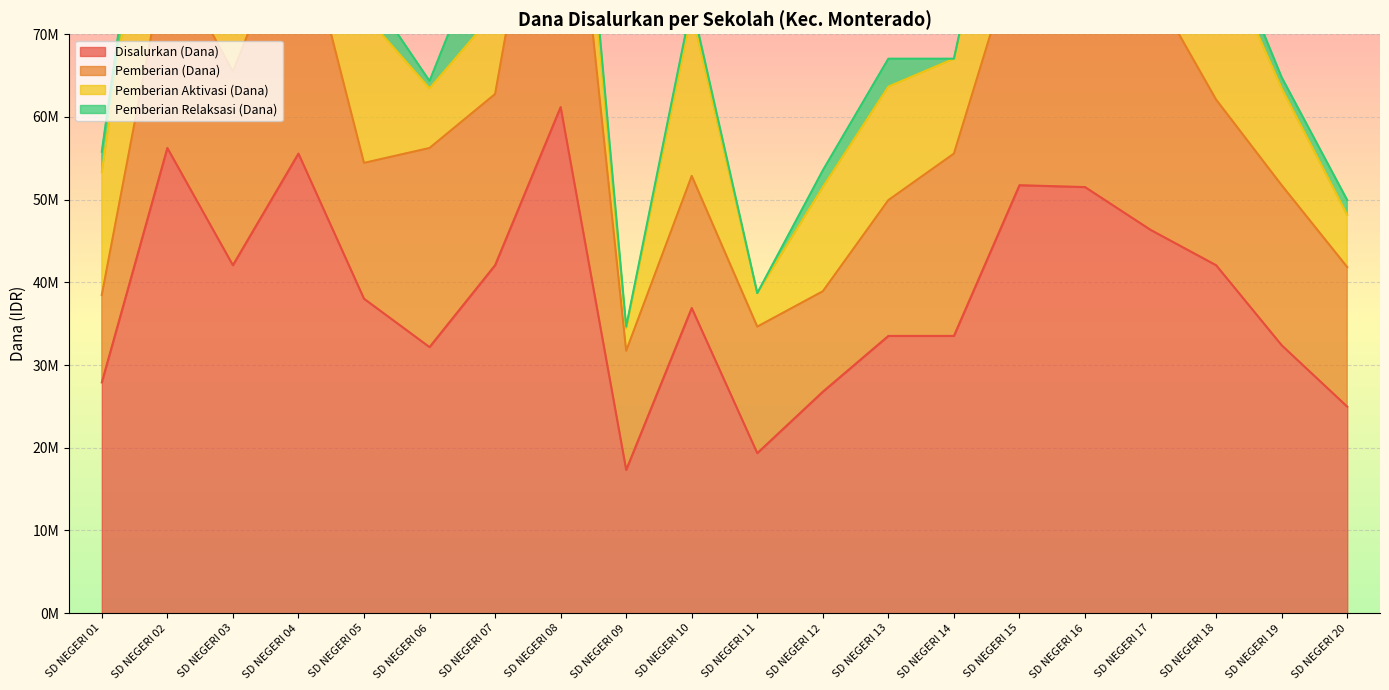

Which category has the lowest value in the Pemberian Aktivasi (Dana) series?

SD NEGERI 09